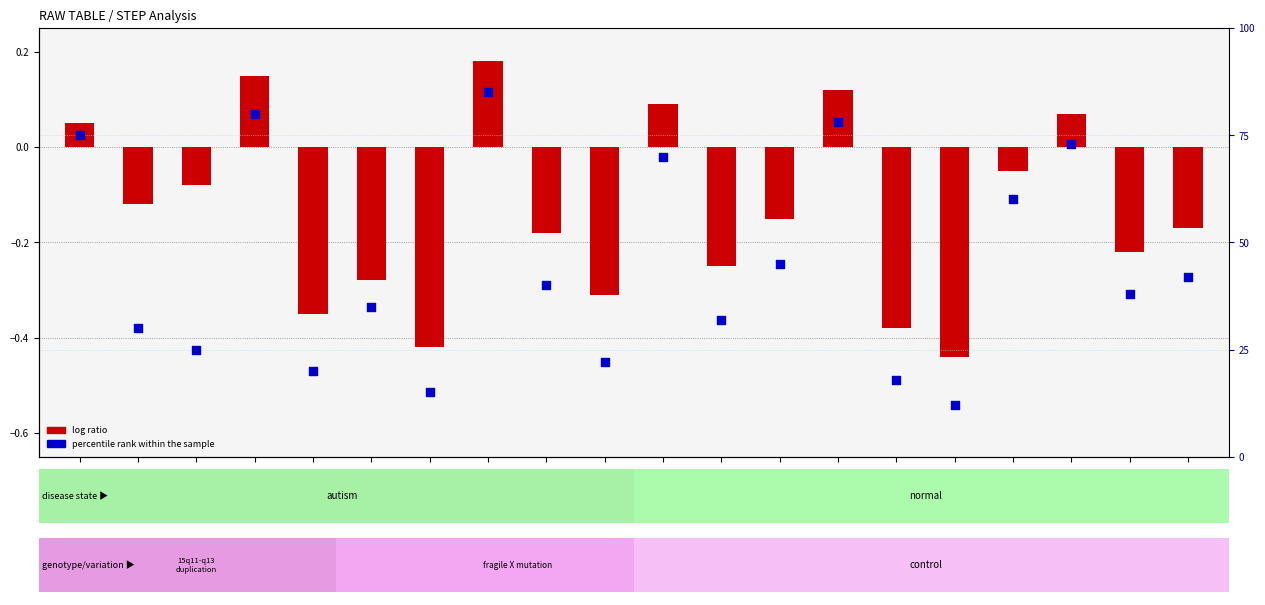

Which series has the largest total across all categories?

percentile rank within the sample